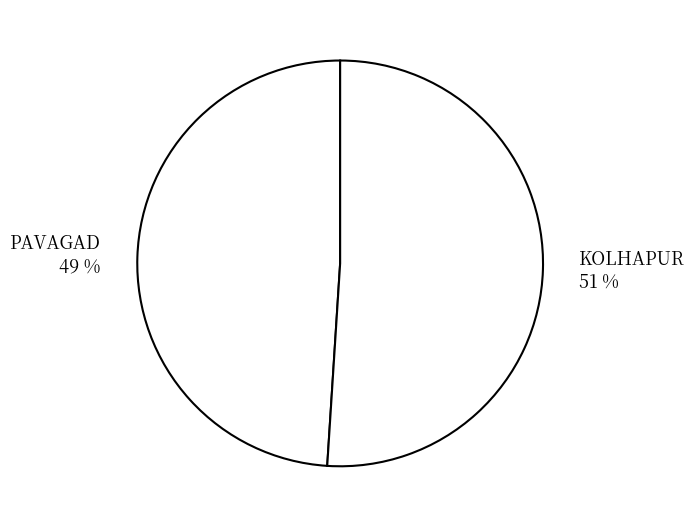

To the nearest percent, what is the average slice percentage?

50%